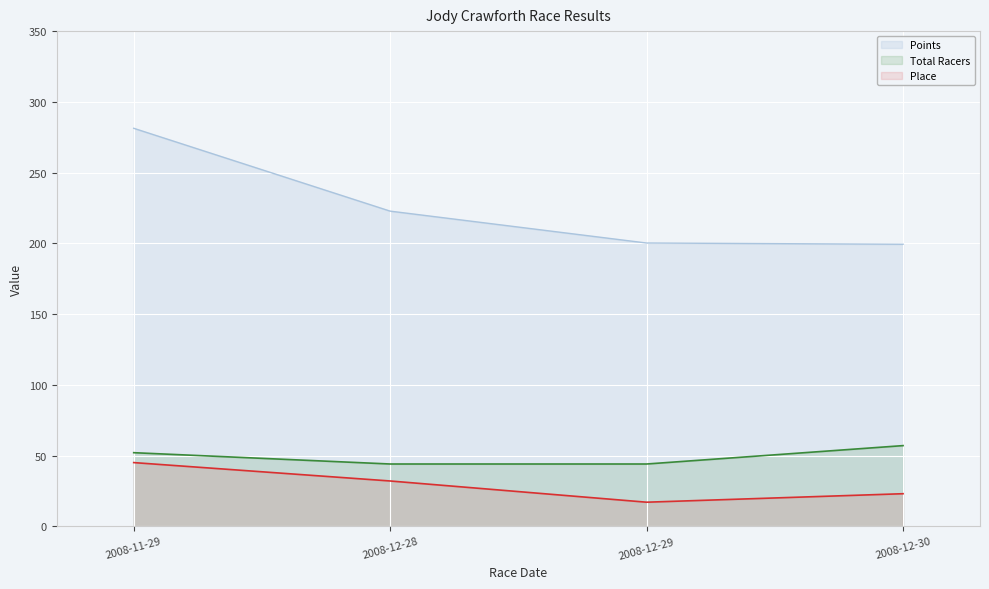

Reading right to left, what are all the values shown in this chart?

Place: 2008-12-30=23.0	2008-12-29=17.0	2008-12-28=32.0	2008-11-29=45.0
Total Racers: 2008-12-30=57.0	2008-12-29=44.0	2008-12-28=44.0	2008-11-29=52.0
Points: 2008-12-30=199.3	2008-12-29=200.2	2008-12-28=222.7	2008-11-29=281.3